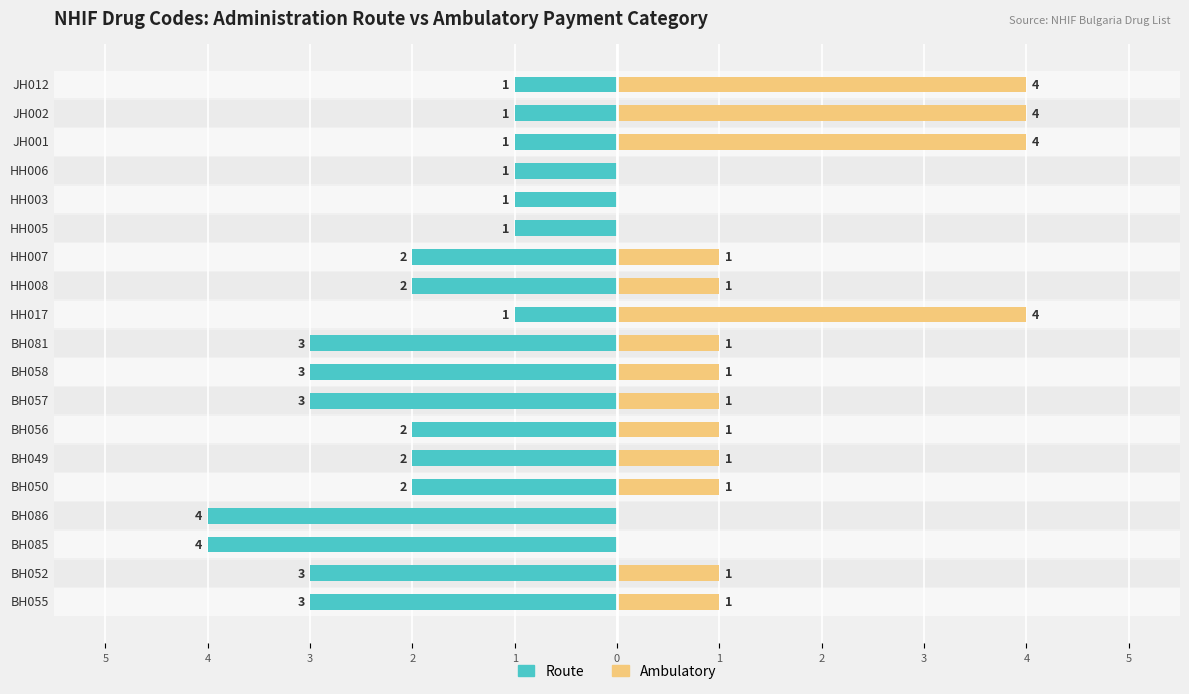

How many data points does each series have?

19